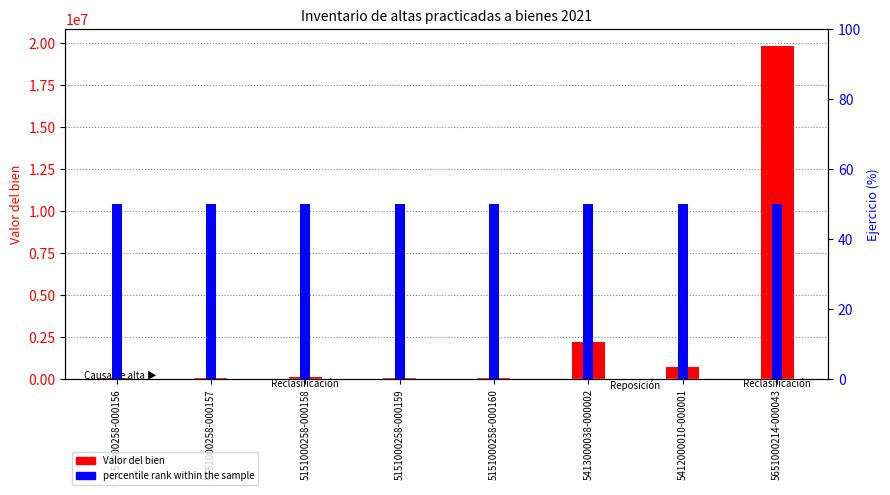

What is the sum of the percentile rank within the sample values at 5151000258-000160 and 5151000258-000156?

100.0